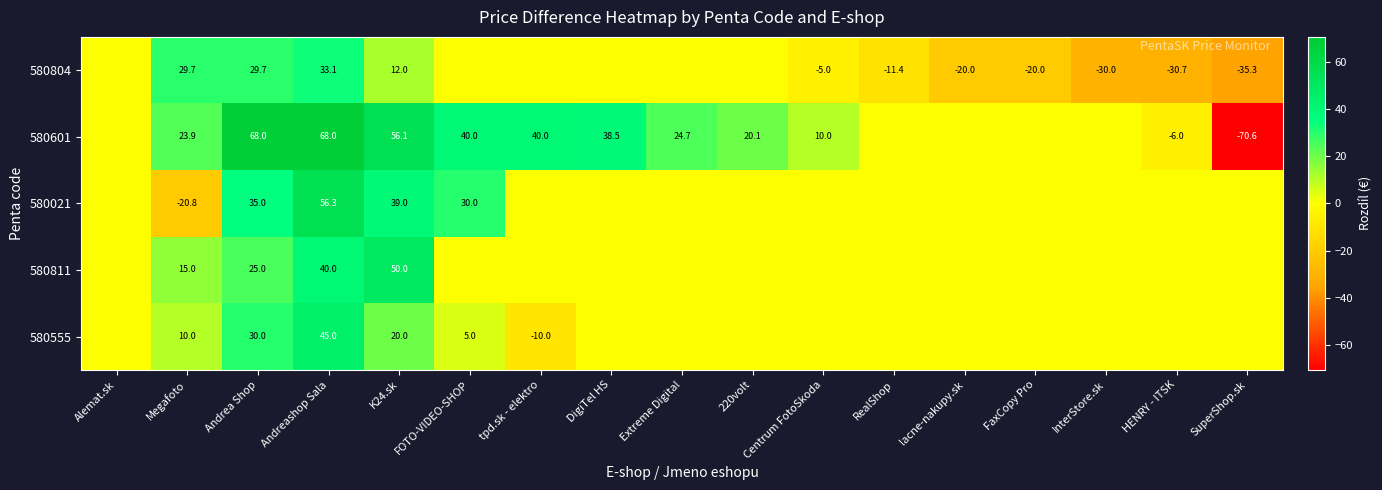

The value of 580021 at Andreashop Sala is 56.3. True or false?

True